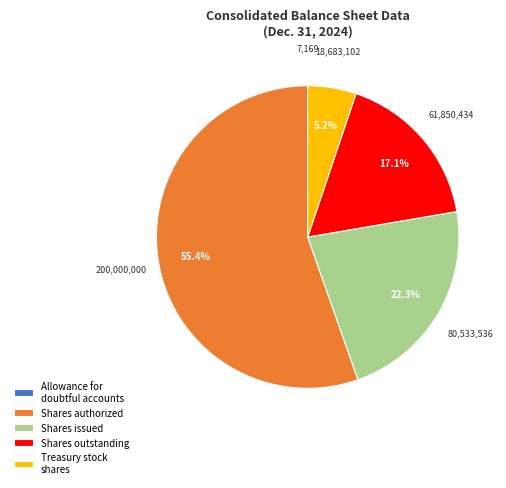

The Shares authorized slice represents 55% of the pie. True or false?

True